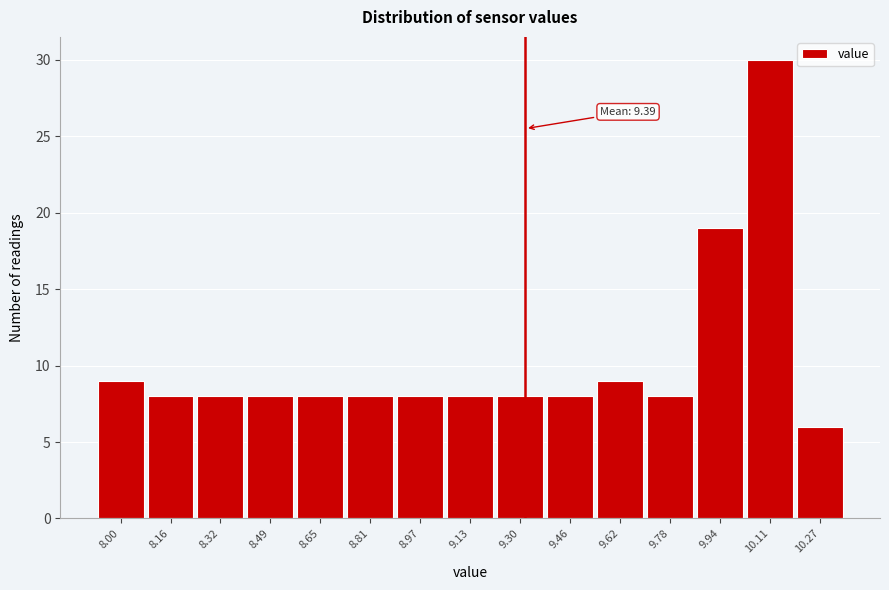

Reading left to right, extract all data points from this chart.

9	8	8	8	8	8	8	8	8	8	9	8	19	30	6